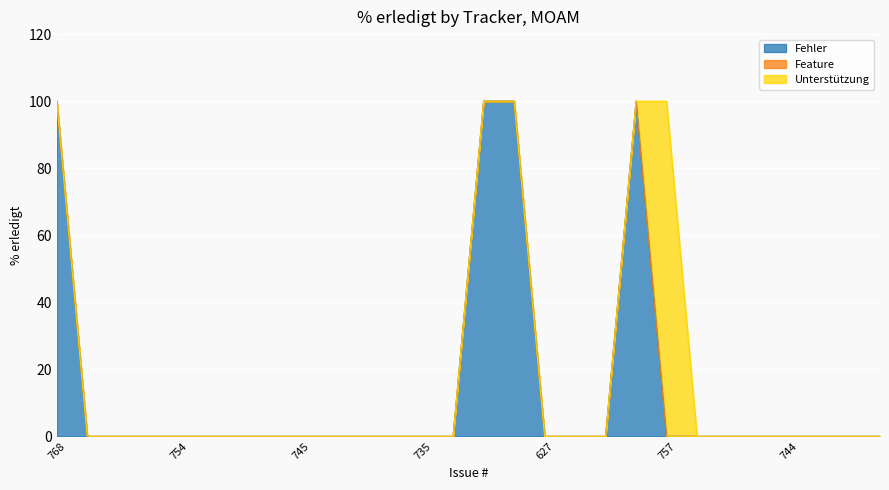

Between 627 and 742, which is larger?

627